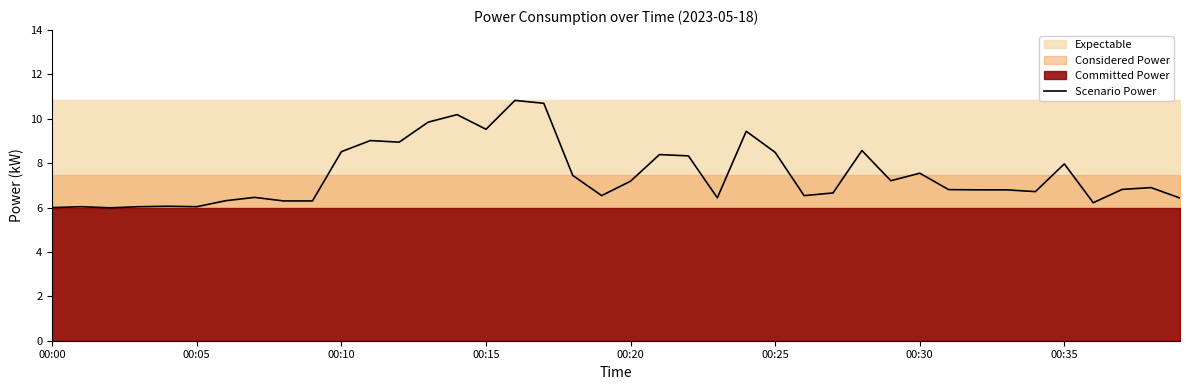

The value at 31 is 6.8. True or false?

True